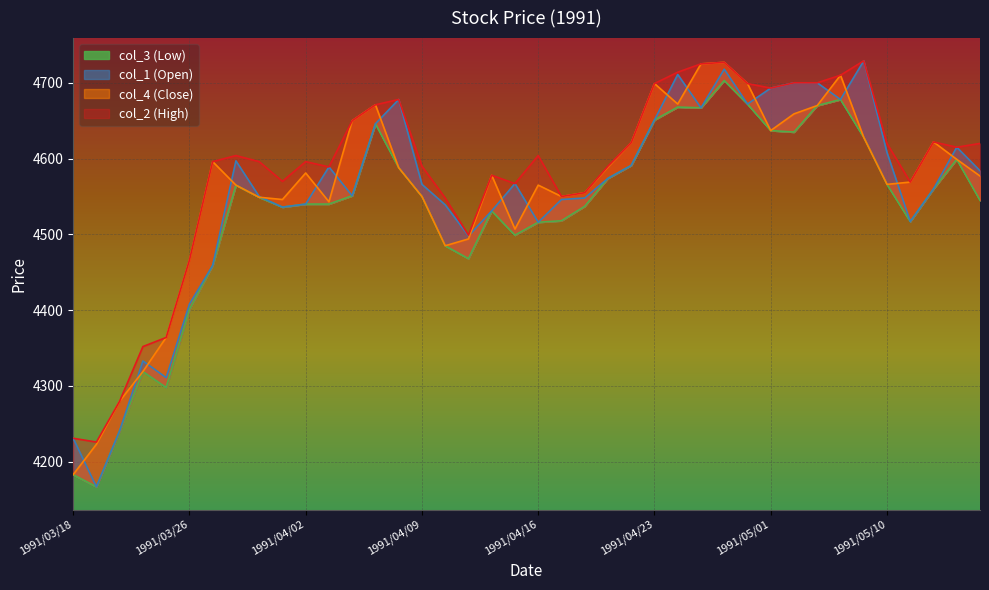

Reading left to right, list all the values displayed in this chart.

col_3 (Low): 1991/03/18=4183	1991/03/19=4167	1991/03/20=4241	1991/03/22=4319	1991/03/25=4298	1991/03/26=4401	1991/03/27=4459	1991/03/28=4565	1991/03/29=4549	1991/04/01=4536	1991/04/02=4540	1991/04/03=4540	1991/04/04=4551	1991/04/05=4646	1991/04/08=4588	1991/04/09=4550	1991/04/10=4485	1991/04/11=4468	1991/04/12=4531	1991/04/15=4499	1991/04/16=4516	1991/04/17=4518	1991/04/18=4537	1991/04/19=4574	1991/04/22=4591	1991/04/23=4651	1991/04/24=4668	1991/04/25=4667	1991/04/26=4703	1991/04/30=4672	1991/05/01=4637	1991/05/02=4635	1991/05/07=4670	1991/05/08=4678	1991/05/09=4628	1991/05/10=4566	1991/05/13=4517	1991/05/14=4560	1991/05/15=4599	1991/05/16=4545
col_1 (Open): 1991/03/18=4231	1991/03/19=4167	1991/03/20=4241	1991/03/22=4333	1991/03/25=4311	1991/03/26=4408	1991/03/27=4459	1991/03/28=4597	1991/03/29=4550	1991/04/01=4536	1991/04/02=4540	1991/04/03=4589	1991/04/04=4551	1991/04/05=4646	1991/04/08=4678	1991/04/09=4566	1991/04/10=4539	1991/04/11=4498	1991/04/12=4531	1991/04/15=4567	1991/04/16=4516	1991/04/17=4546	1991/04/18=4548	1991/04/19=4574	1991/04/22=4591	1991/04/23=4651	1991/04/24=4711	1991/04/25=4667	1991/04/26=4718	1991/04/30=4672	1991/05/01=4693	1991/05/02=4700	1991/05/07=4700	1991/05/08=4678	1991/05/09=4729	1991/05/10=4608	1991/05/13=4517	1991/05/14=4560	1991/05/15=4615	1991/05/16=4584
col_4 (Close): 1991/03/18=4183	1991/03/19=4223	1991/03/20=4280	1991/03/22=4319	1991/03/25=4364	1991/03/26=4466	1991/03/27=4596	1991/03/28=4565	1991/03/29=4549	1991/04/01=4546	1991/04/02=4581	1991/04/03=4543	1991/04/04=4650	1991/04/05=4671	1991/04/08=4588	1991/04/09=4550	1991/04/10=4485	1991/04/11=4494	1991/04/12=4578	1991/04/15=4507	1991/04/16=4565	1991/04/17=4550	1991/04/18=4555	1991/04/19=4589	1991/04/22=4621	1991/04/23=4699	1991/04/24=4672	1991/04/25=4725	1991/04/26=4727	1991/04/30=4699	1991/05/01=4637	1991/05/02=4659	1991/05/07=4670	1991/05/08=4710	1991/05/09=4628	1991/05/10=4566	1991/05/13=4569	1991/05/14=4622	1991/05/15=4599	1991/05/16=4577
col_2 (High): 1991/03/18=4231	1991/03/19=4226	1991/03/20=4280	1991/03/22=4352	1991/03/25=4364	1991/03/26=4466	1991/03/27=4596	1991/03/28=4604	1991/03/29=4596	1991/04/01=4570	1991/04/02=4596	1991/04/03=4589	1991/04/04=4650	1991/04/05=4671	1991/04/08=4678	1991/04/09=4590	1991/04/10=4548	1991/04/11=4499	1991/04/12=4578	1991/04/15=4567	1991/04/16=4604	1991/04/17=4550	1991/04/18=4555	1991/04/19=4590	1991/04/22=4621	1991/04/23=4699	1991/04/24=4714	1991/04/25=4725	1991/04/26=4727	1991/04/30=4699	1991/05/01=4693	1991/05/02=4700	1991/05/07=4700	1991/05/08=4710	1991/05/09=4729	1991/05/10=4620	1991/05/13=4569	1991/05/14=4622	1991/05/15=4615	1991/05/16=4620